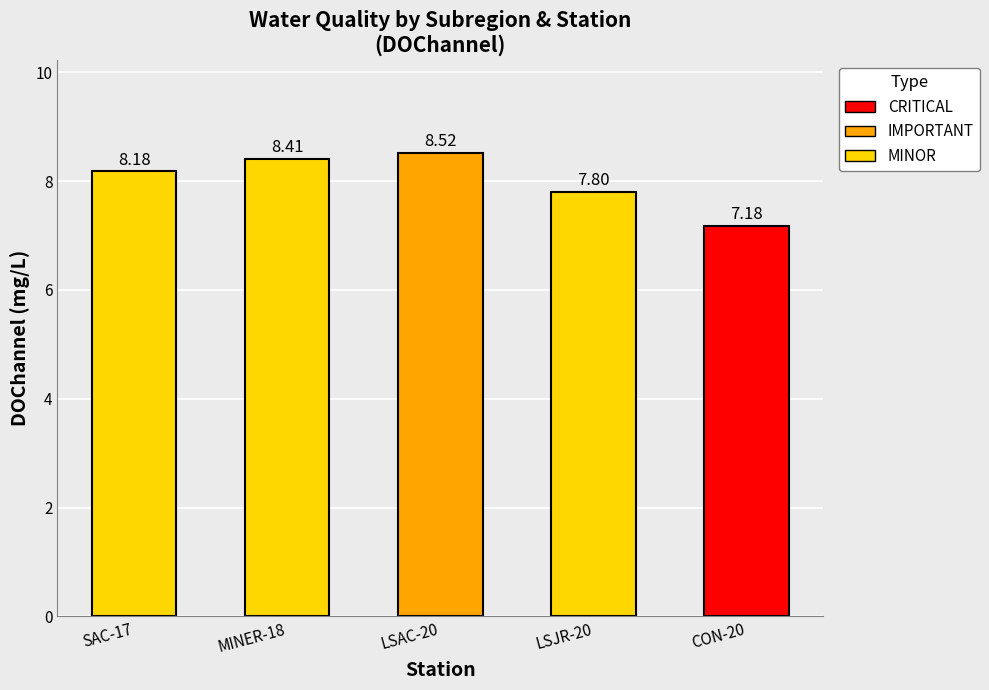

Which category has the lowest value across all series?

CON-20